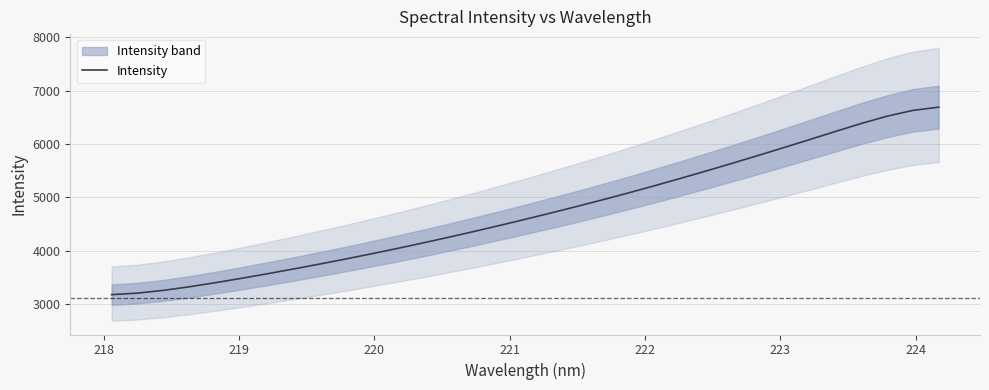

What is the highest value of the Intensity series?

6689.3